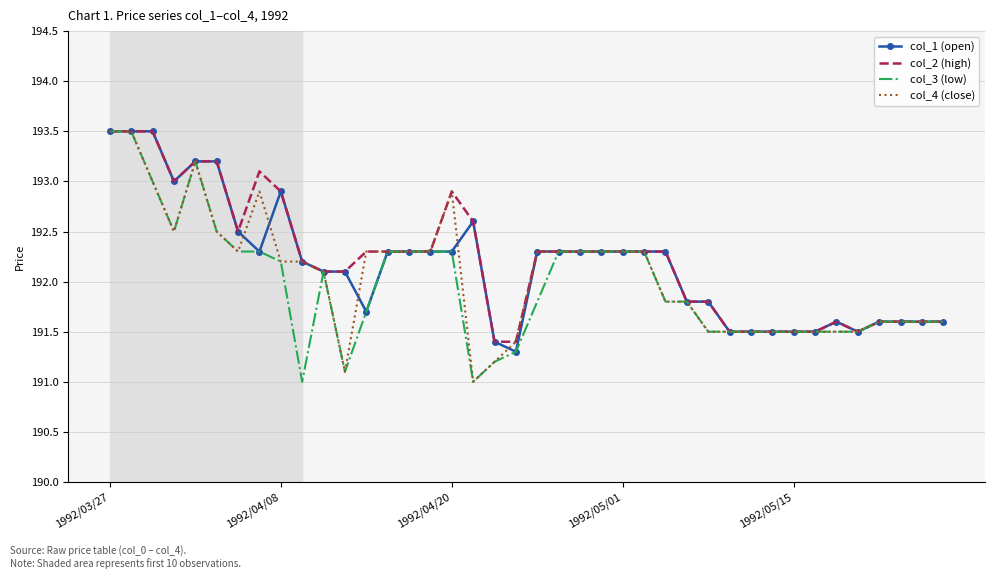

What is the minimum value for col_2 (high)?

191.4